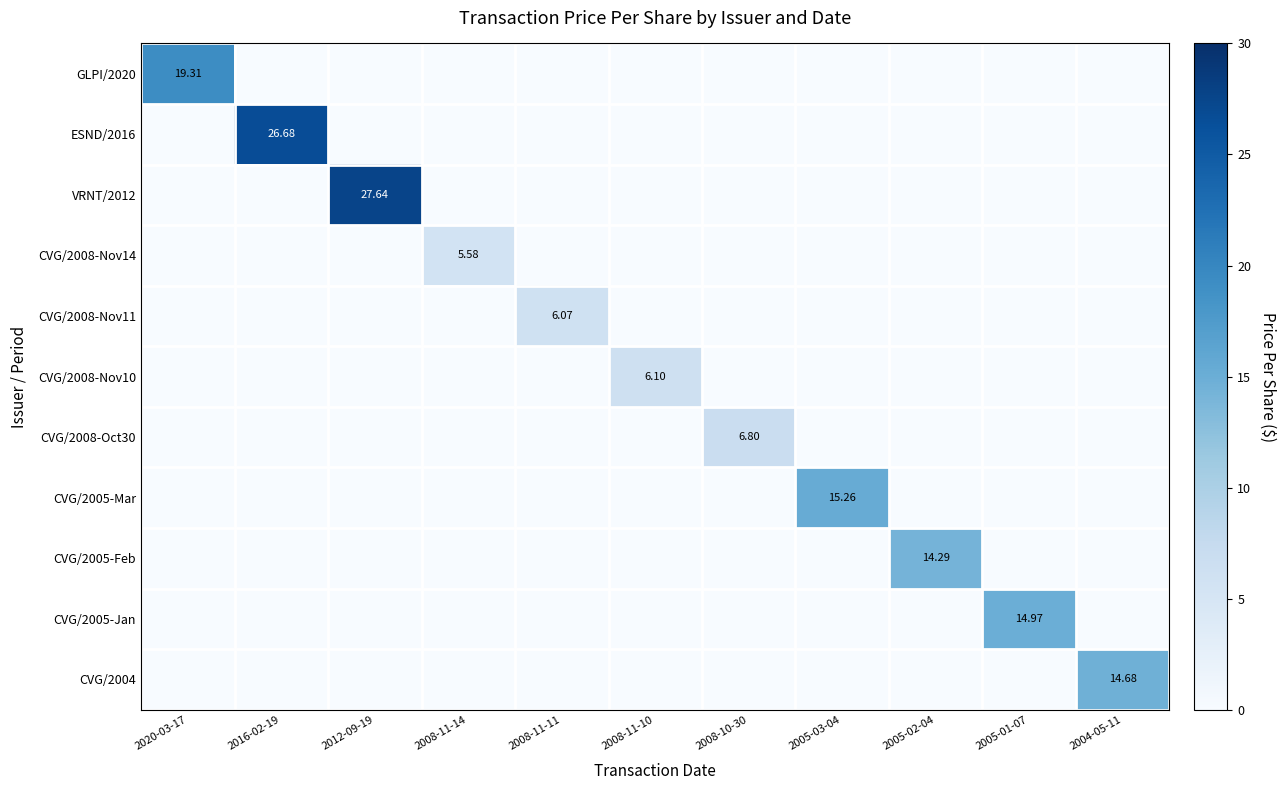

What is the total value across all series at 2008-11-10?

6.1